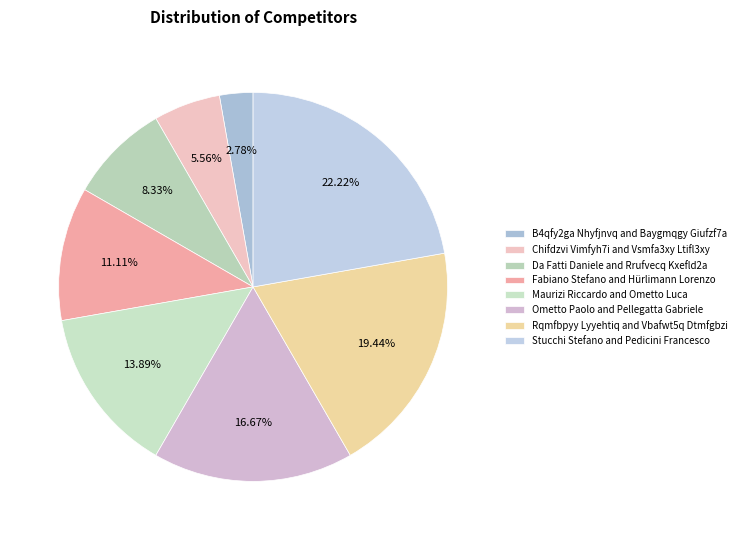

Do Rqmfbpyy Lyyehtiq and Vbafwt5q Dtmfgbzi and Maurizi Riccardo and Ometto Luca together represent more than half of the pie?

No